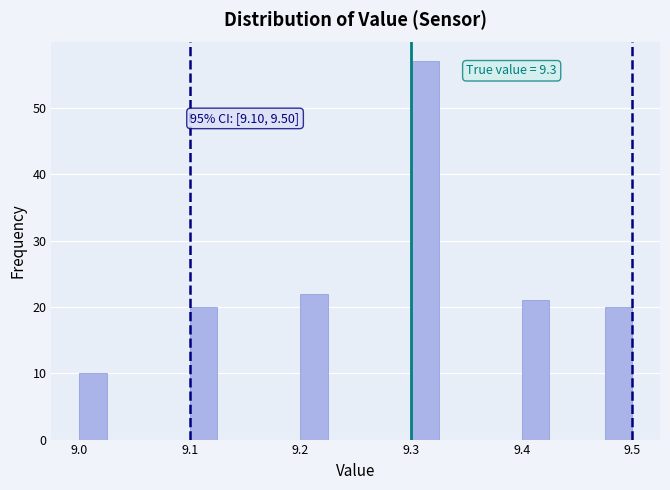

Around what value on the x-axis is the tallest bar? Give the approximate position of its centre, as read against the axis.

9.31